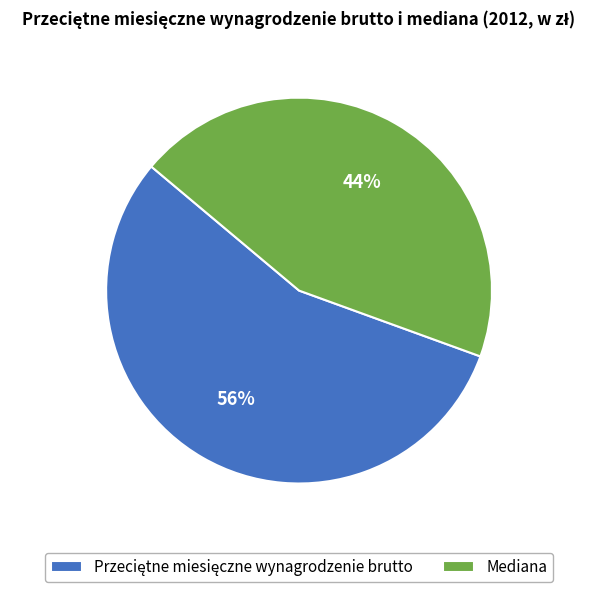

How many slices are in this pie chart?

2